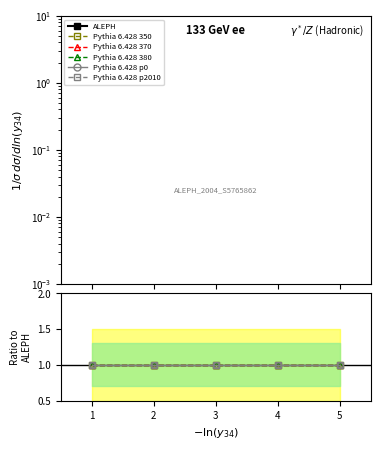

What is the sum of all Pythia 6.428 350 values?

5.0